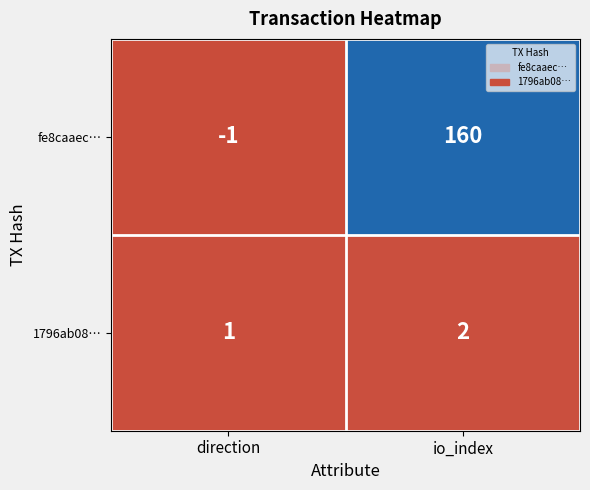

Is the value of 1796ab08… at io_index greater than the value of fe8caaec… at direction?

Yes